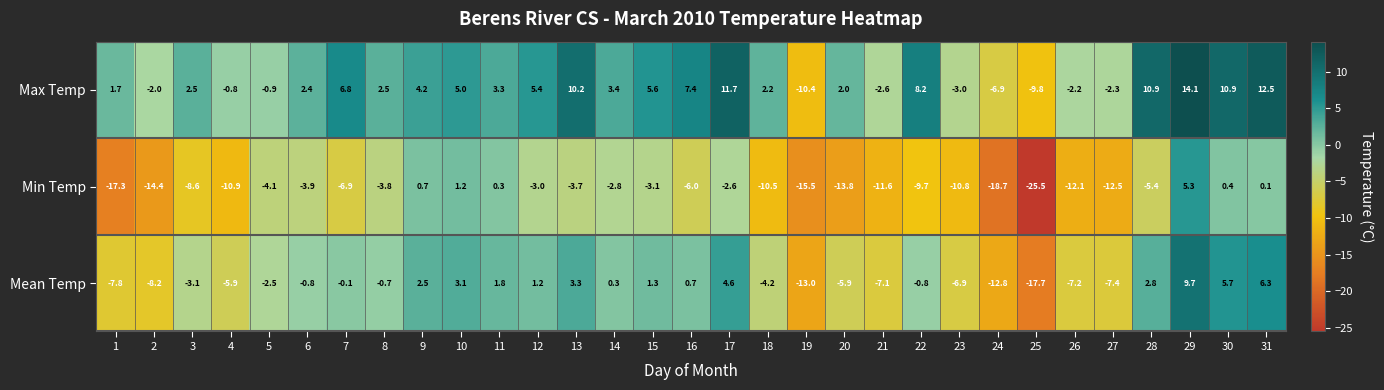

What is the difference between the maximum and minimum values in the Mean Temp series?

27.4